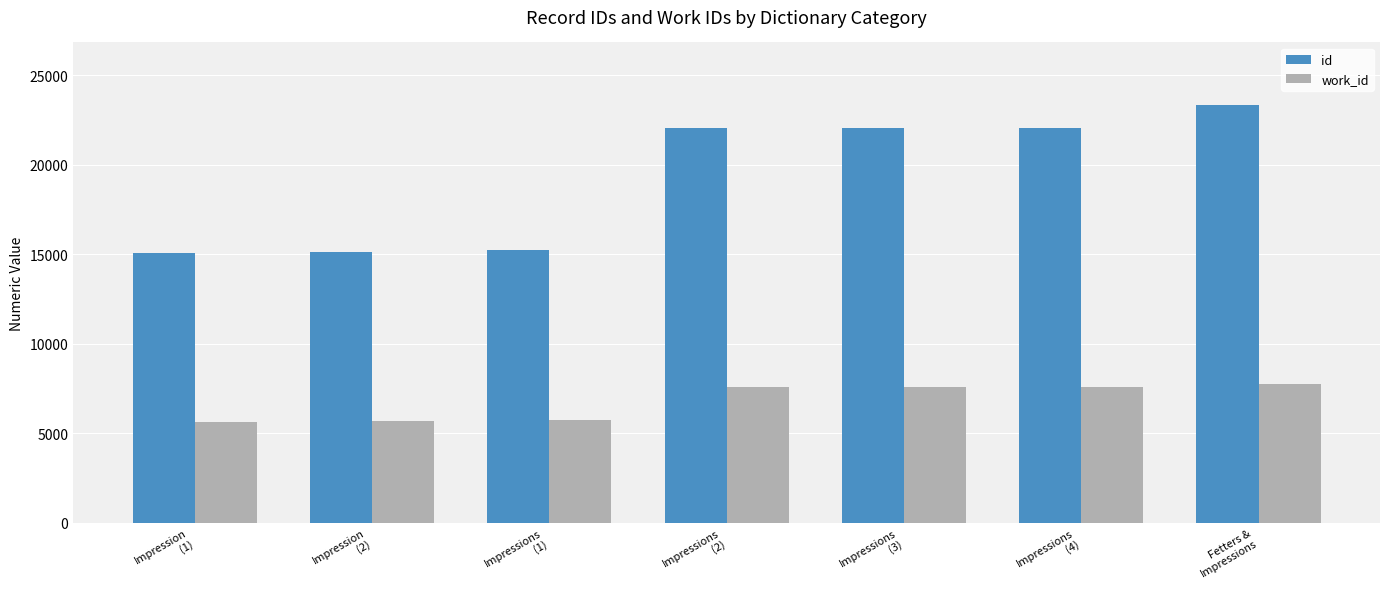

Rank the series by their maximum value, from highest to lowest.

id, work_id